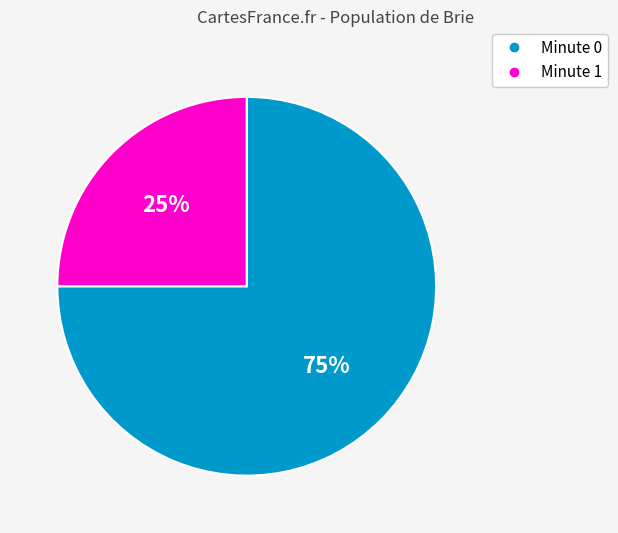

Is there any slice that represents more than half of the pie?

Yes